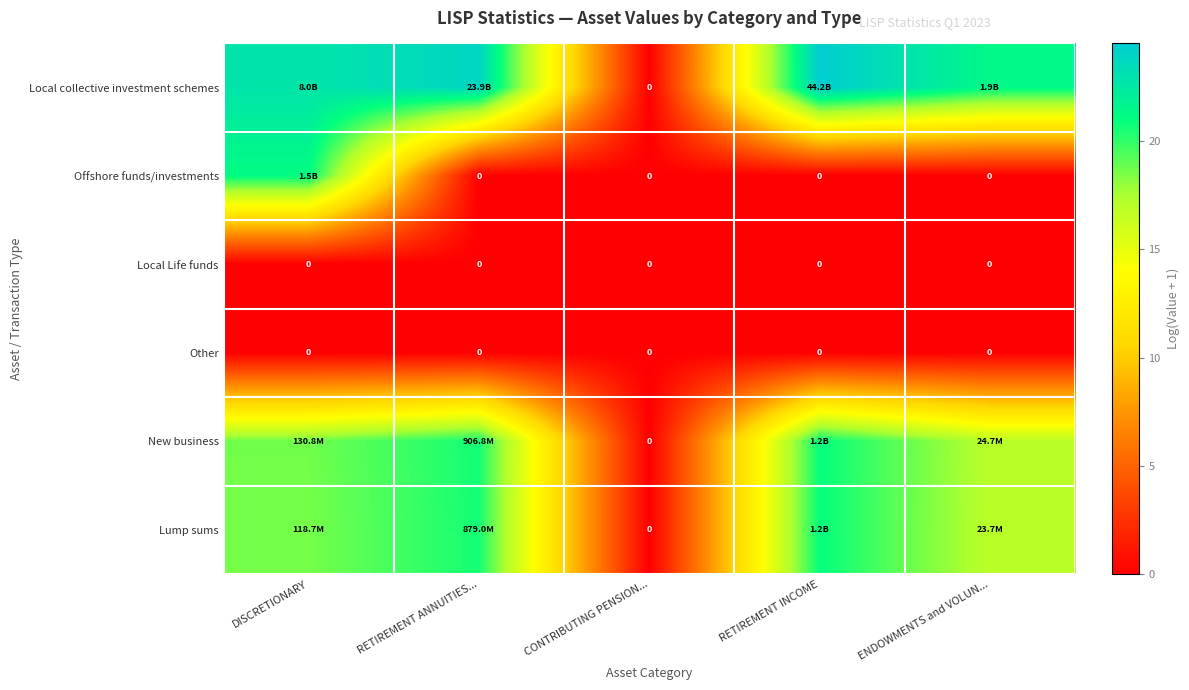

The Local Life funds series shows 0.0 at RETIREMENT ANNUITIES.... True or false?

True